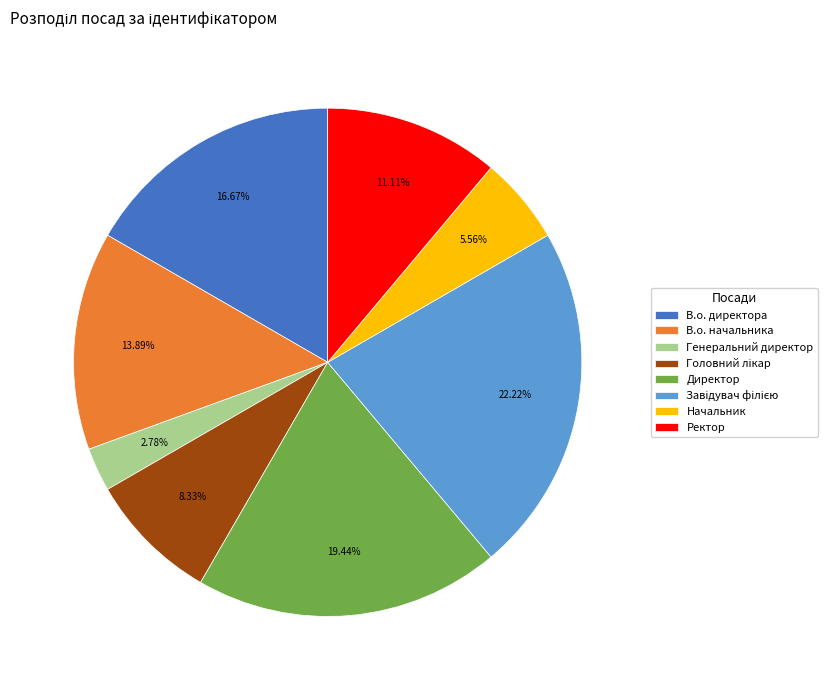

Does Ректор represent more than half of the total?

No